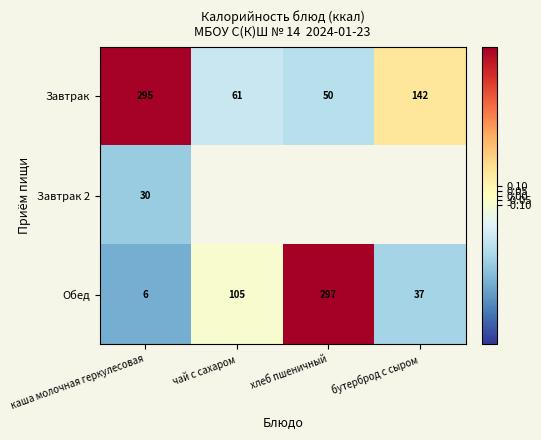

List the labels in order of Обед value, largest first.

хлеб пшеничный, чай с сахаром, бутерброд с сыром, каша молочная геркулесовая